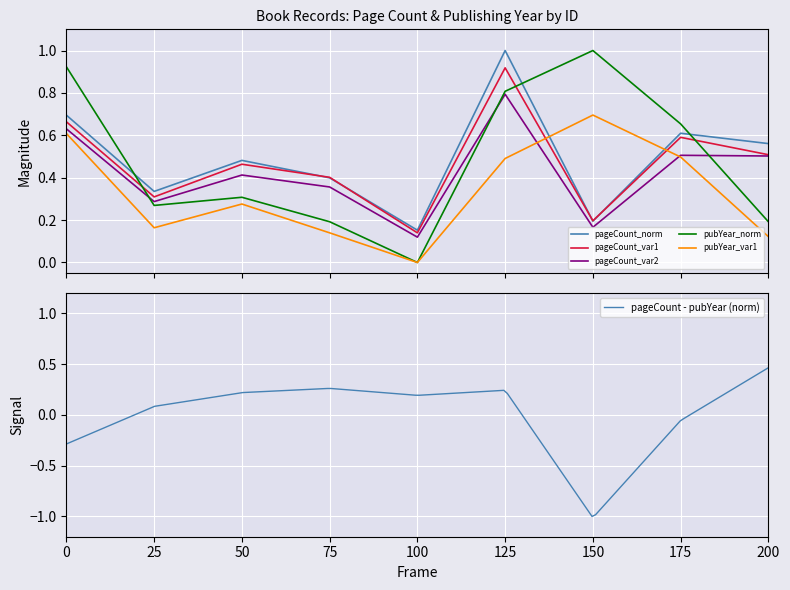

True or false: pubYear_norm and pageCount_var1 intersect in this chart.

True